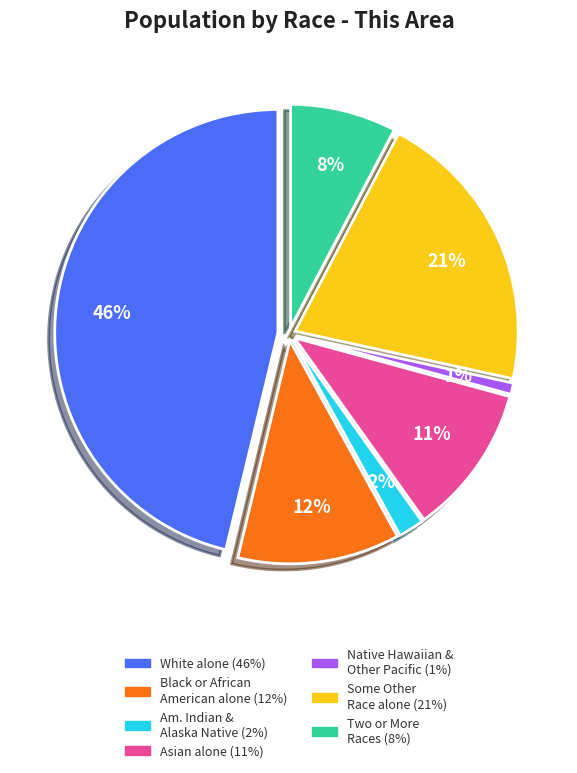

To the nearest percent, what is the difference between the largest and smallest slice percentages?

45%